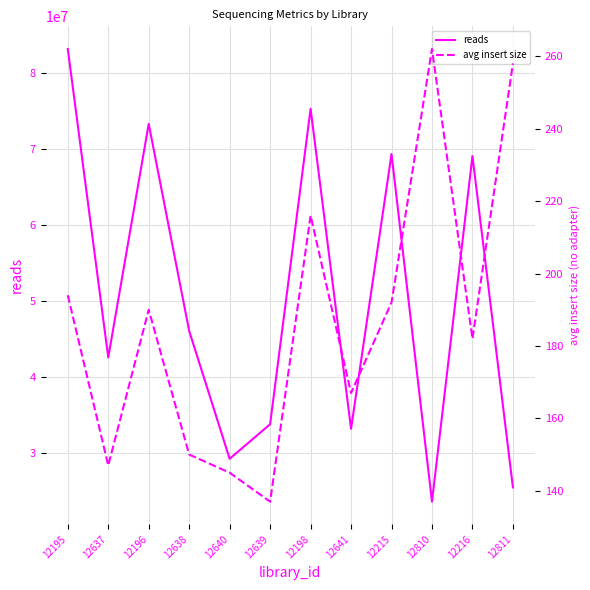

What is the difference between the maximum and minimum values in the reads series?

59549814